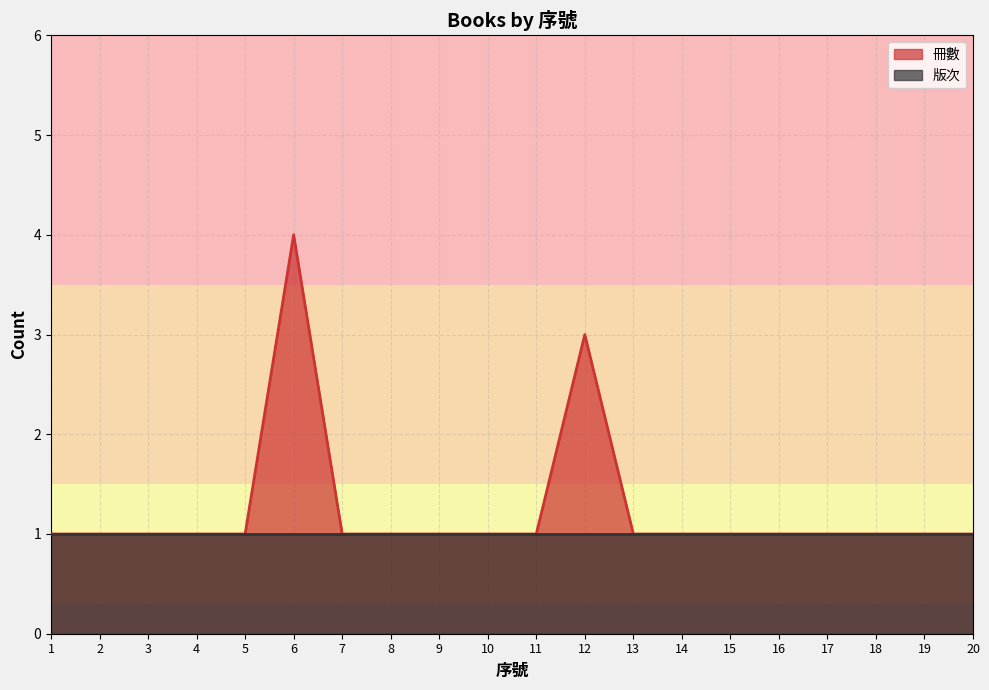

What is the average value?

1